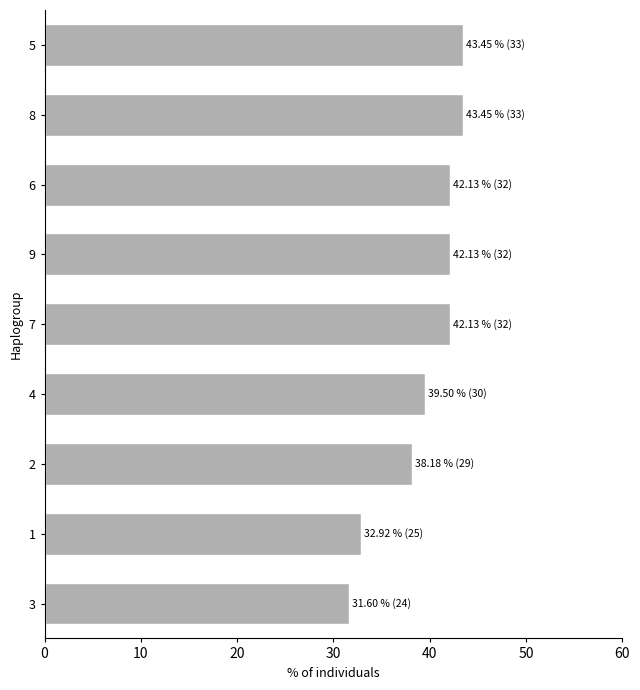

What is the greatest value displayed?

43.5